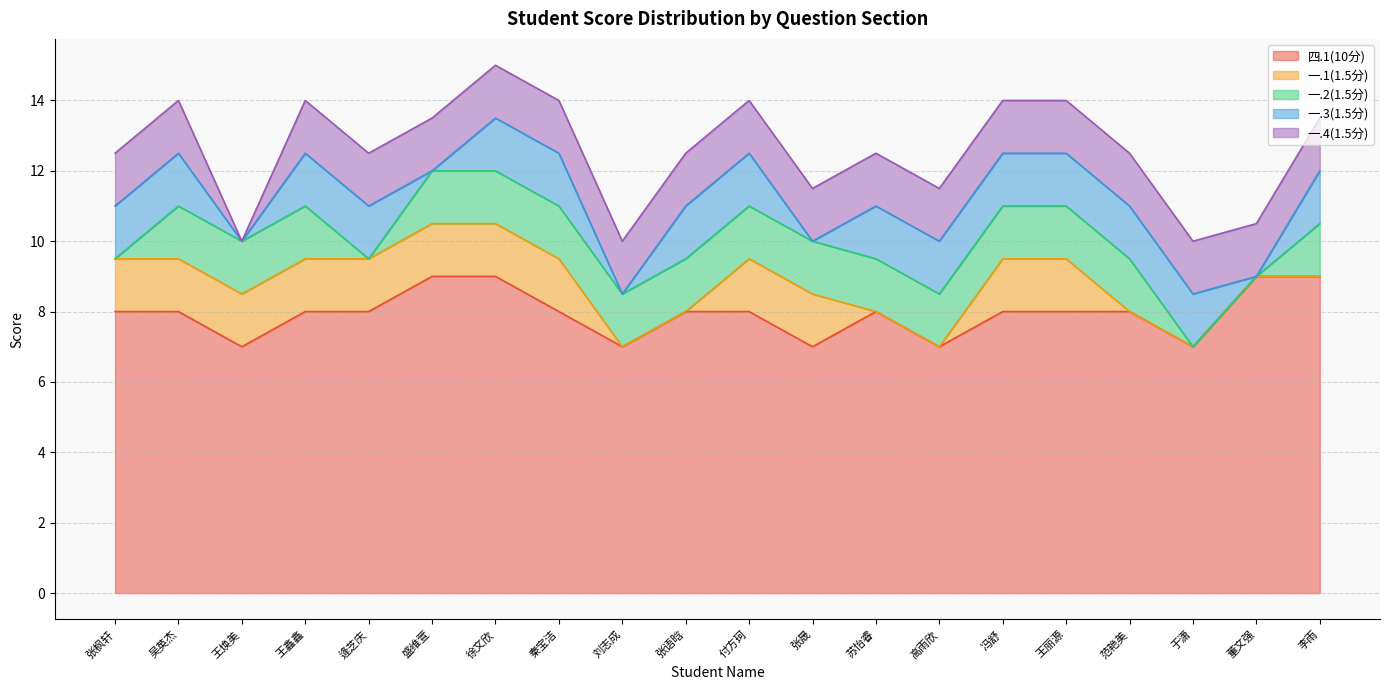

What is the total value across all series at 苏怡睿?

12.5